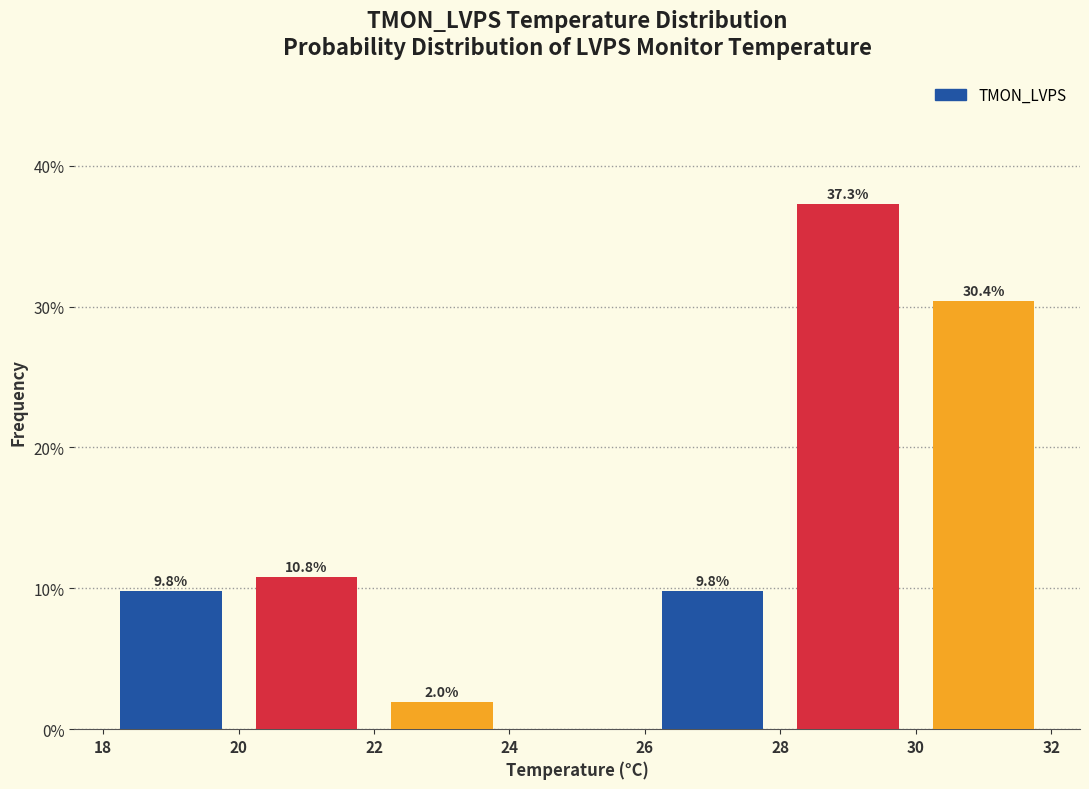

Which range on the x-axis has the tallest bar?

28 to 30